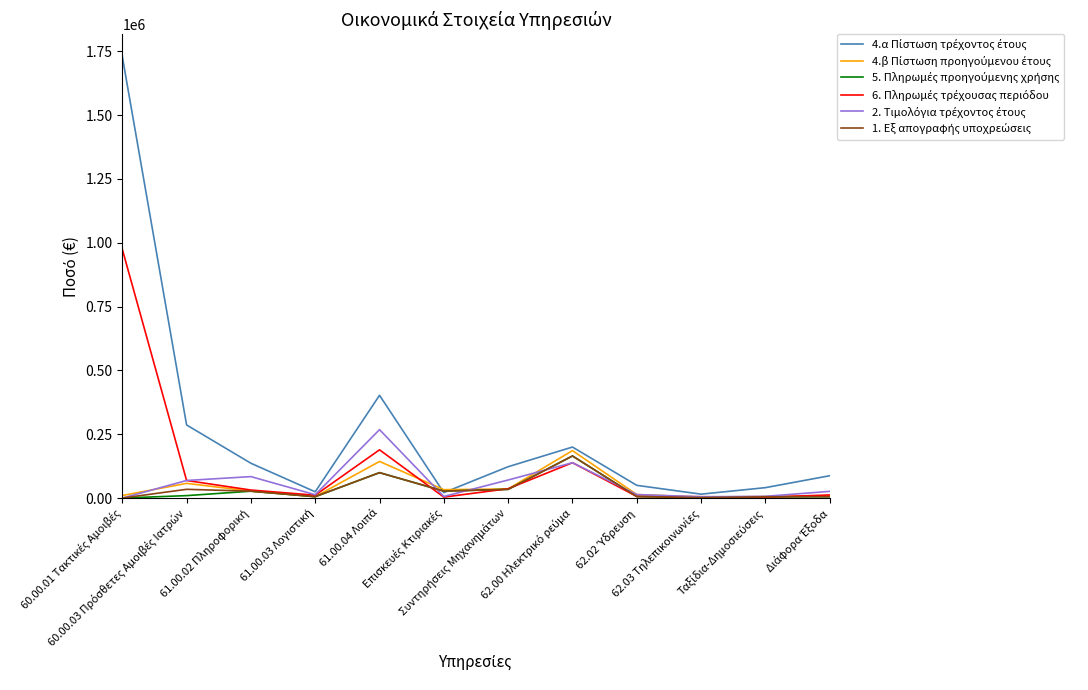

What is the maximum value shown in the chart?

1730000.0